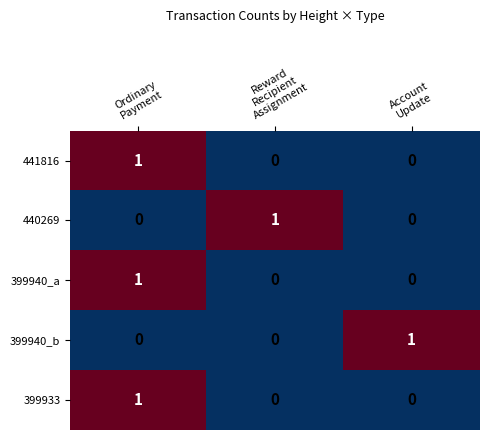

At how many categories does at least one series exceed 0?

3